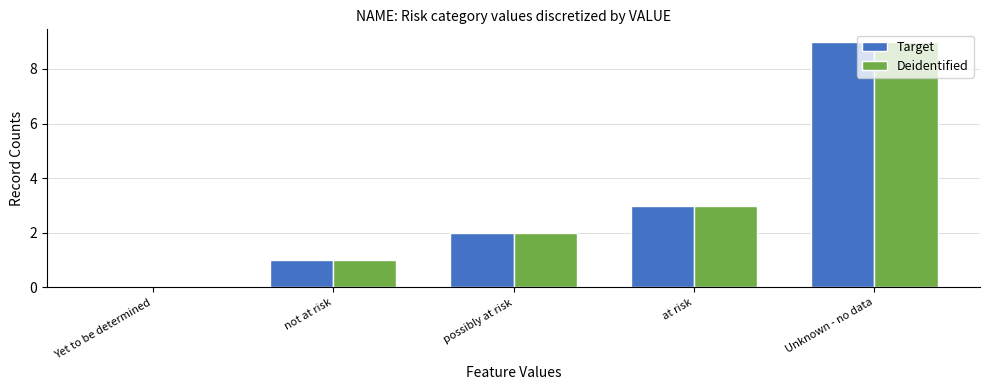

The value of Deidentified at at risk is 4. True or false?

False